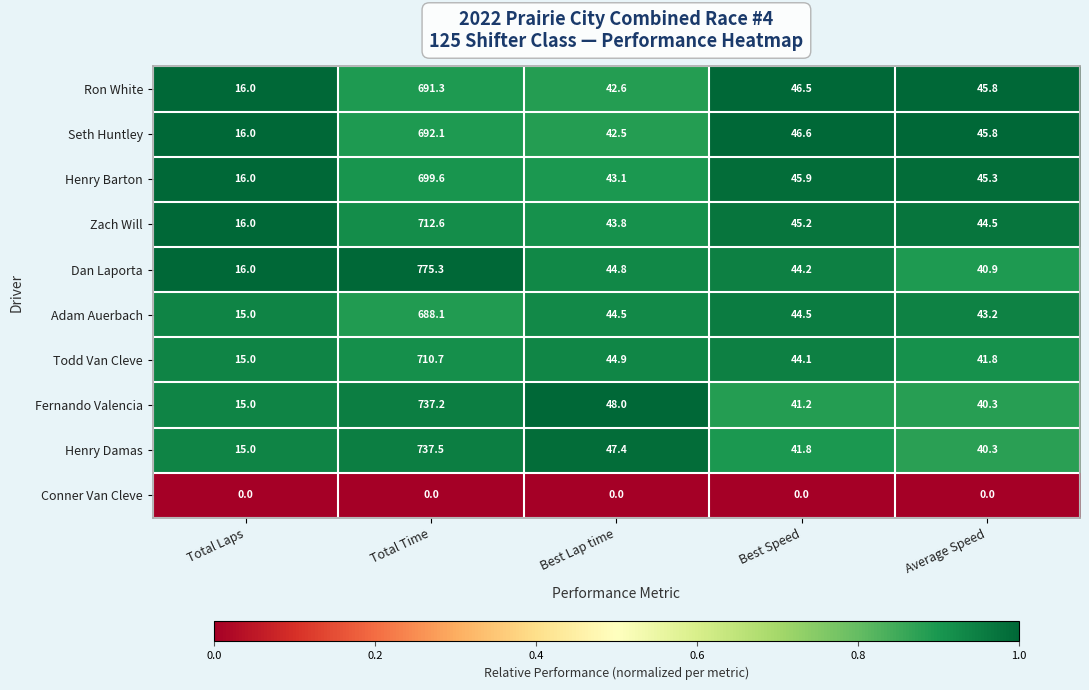

What is the difference between the Dan Laporta values at Total Time and Best Speed?

731.1